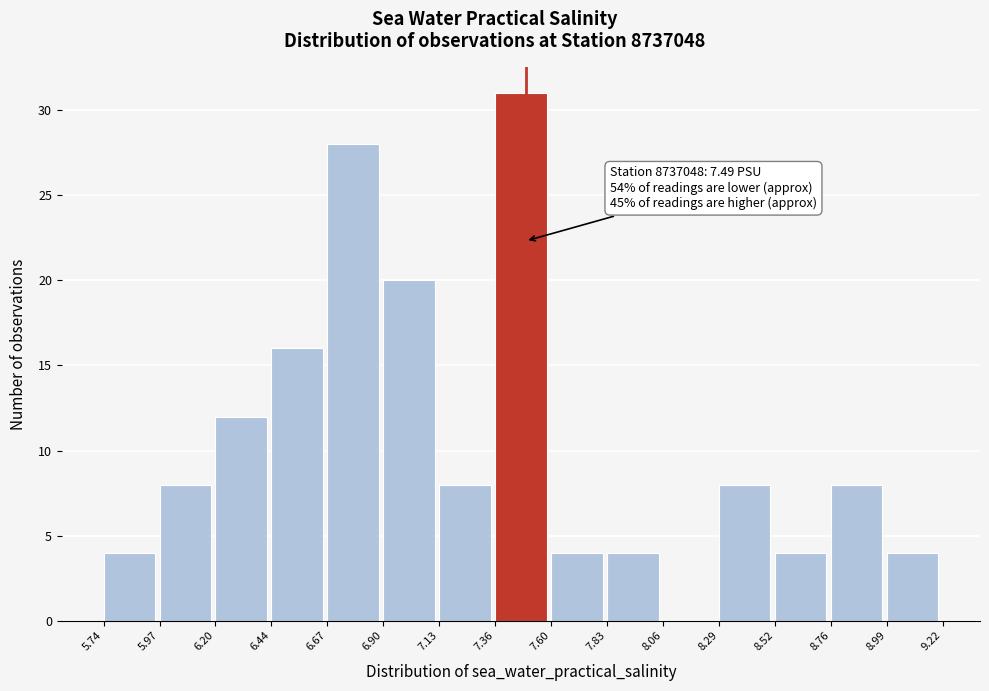

Over which range of the x-axis is the bar tallest?

7.36 to 7.60